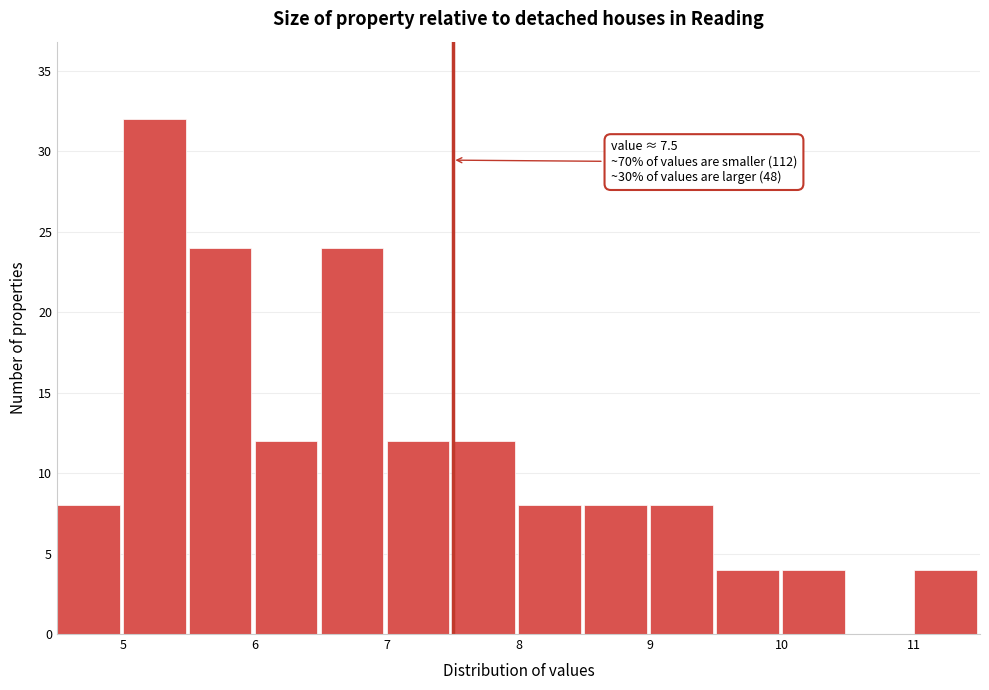

Over which range of the x-axis is the bar tallest?

5.0 to 5.5